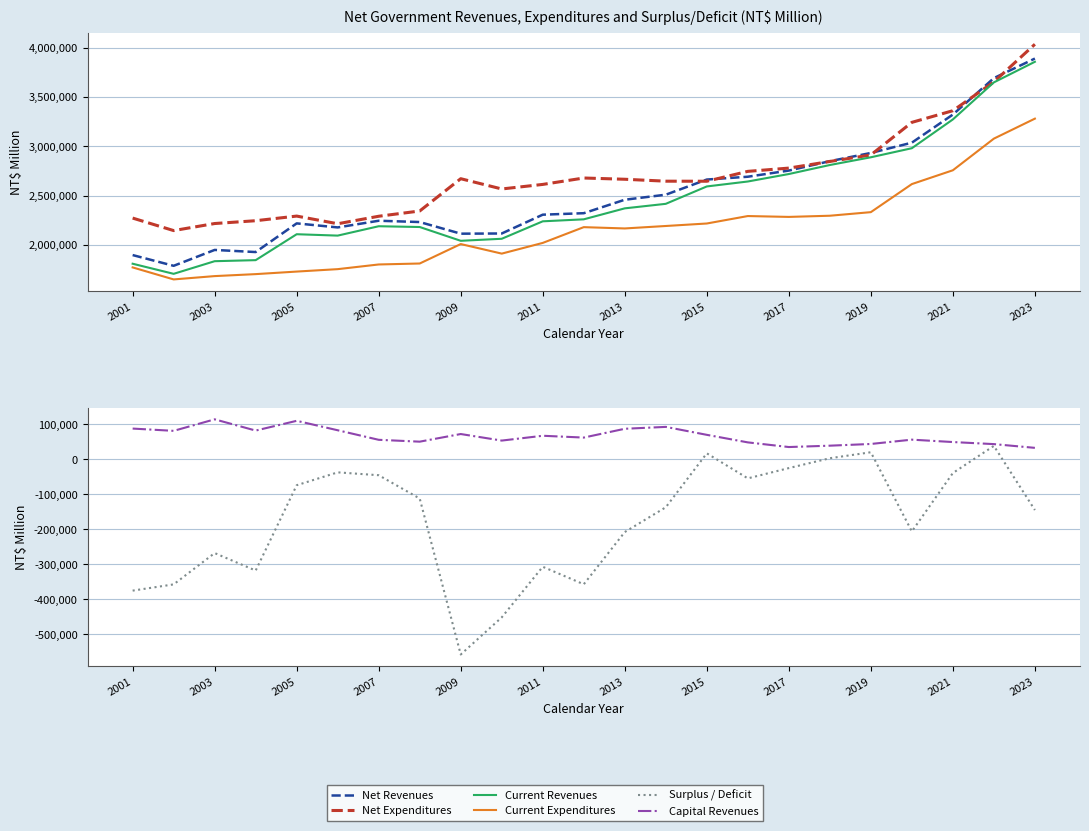

What value does the Net Revenues series have at 17, to the nearest 50?

2848600